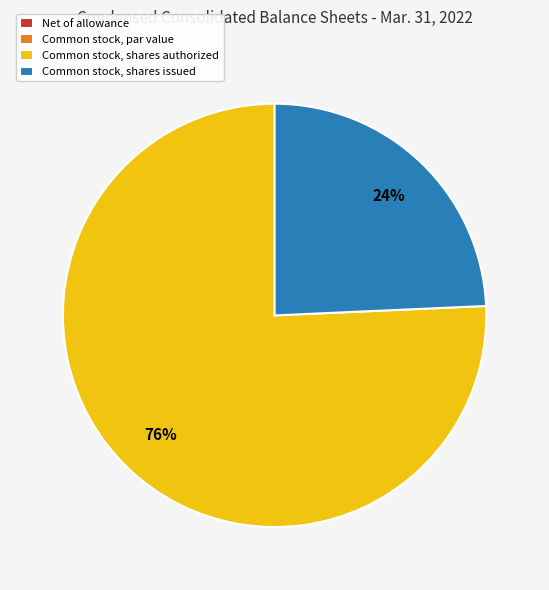

To the nearest percent, what is the average slice percentage?

25%